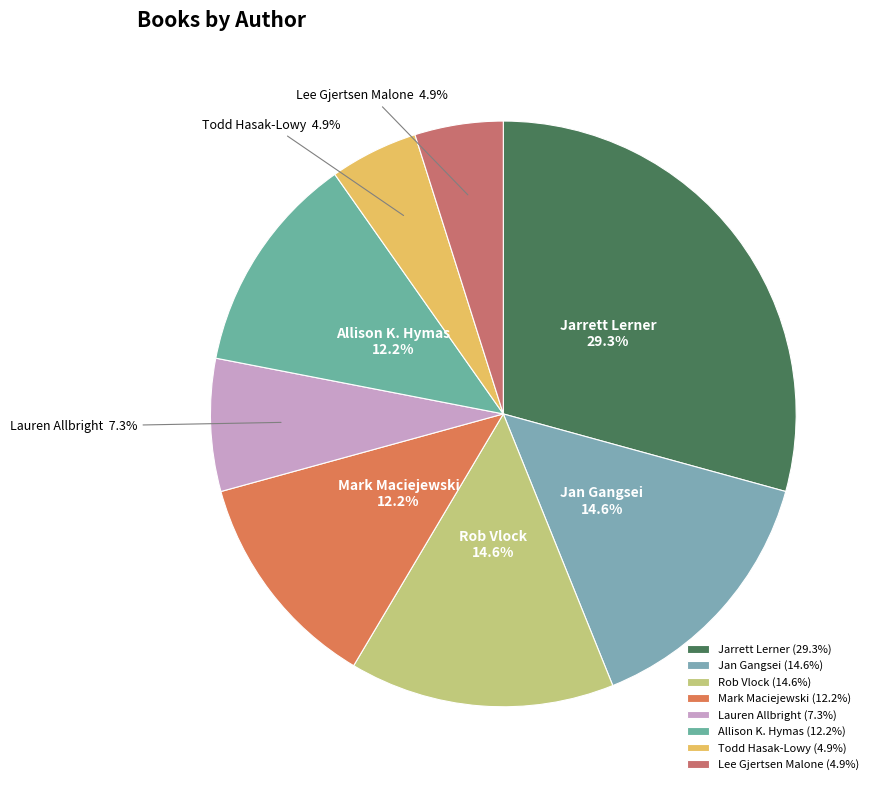

Does Mark Maciejewski account for over 50% of the chart?

No